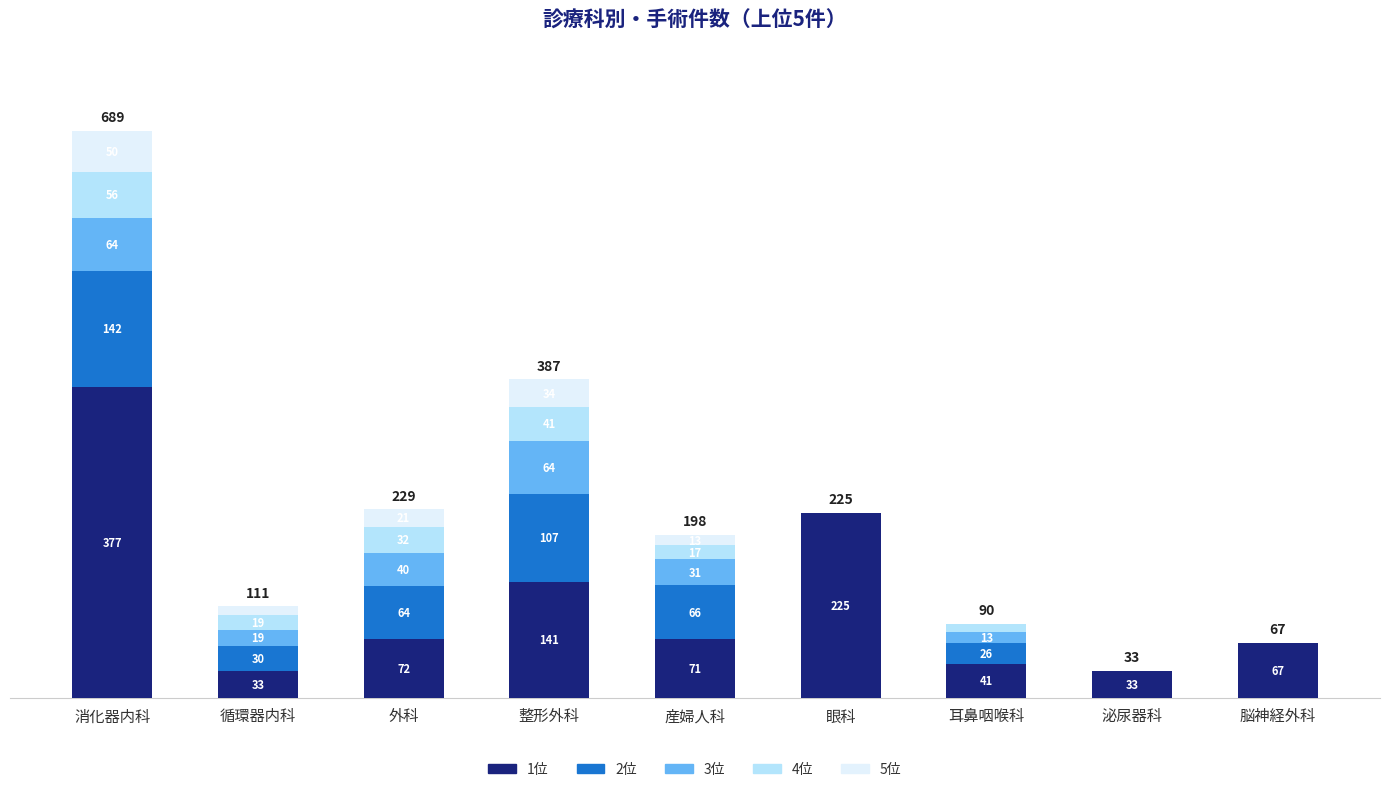

What are all the series names shown in the legend?

1位, 2位, 3位, 4位, 5位